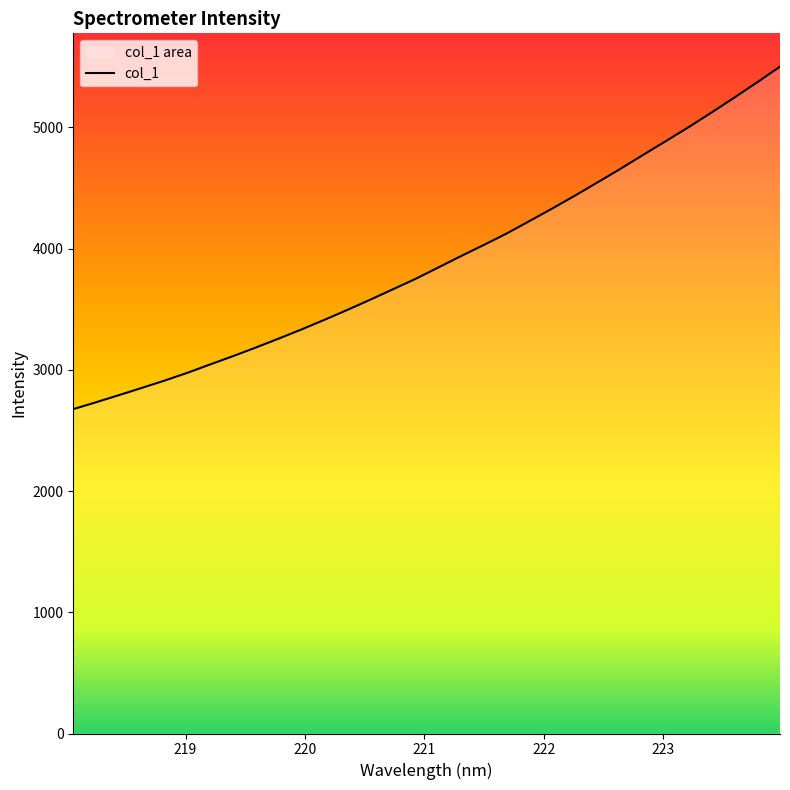

How many lines are shown in the chart?

1